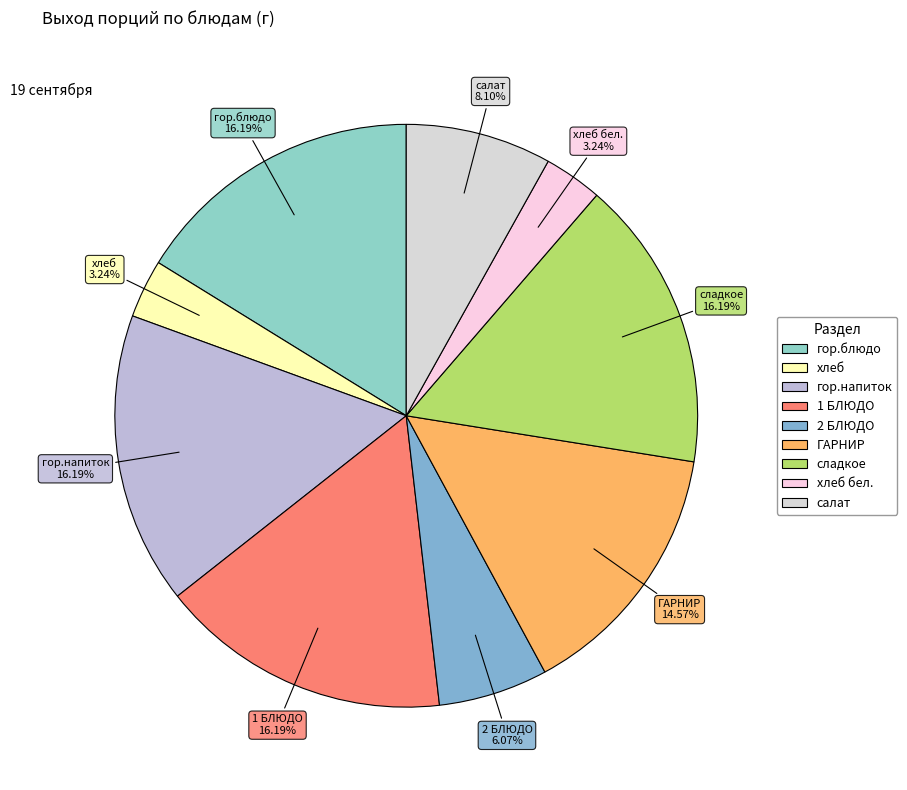

The гор.блюдо slice represents 16% of the pie. True or false?

True